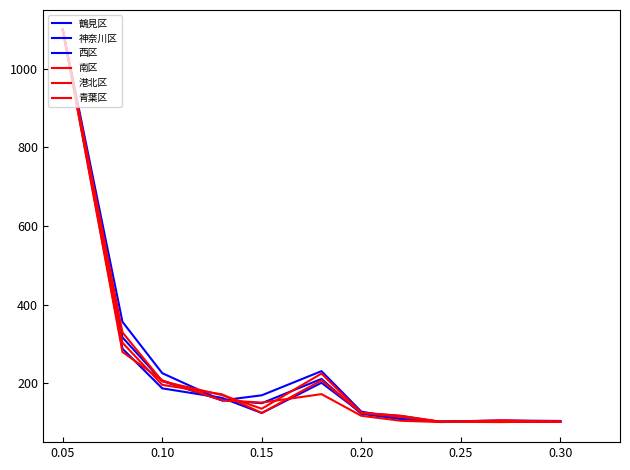

Is this an area chart (filled region under the line)?

No